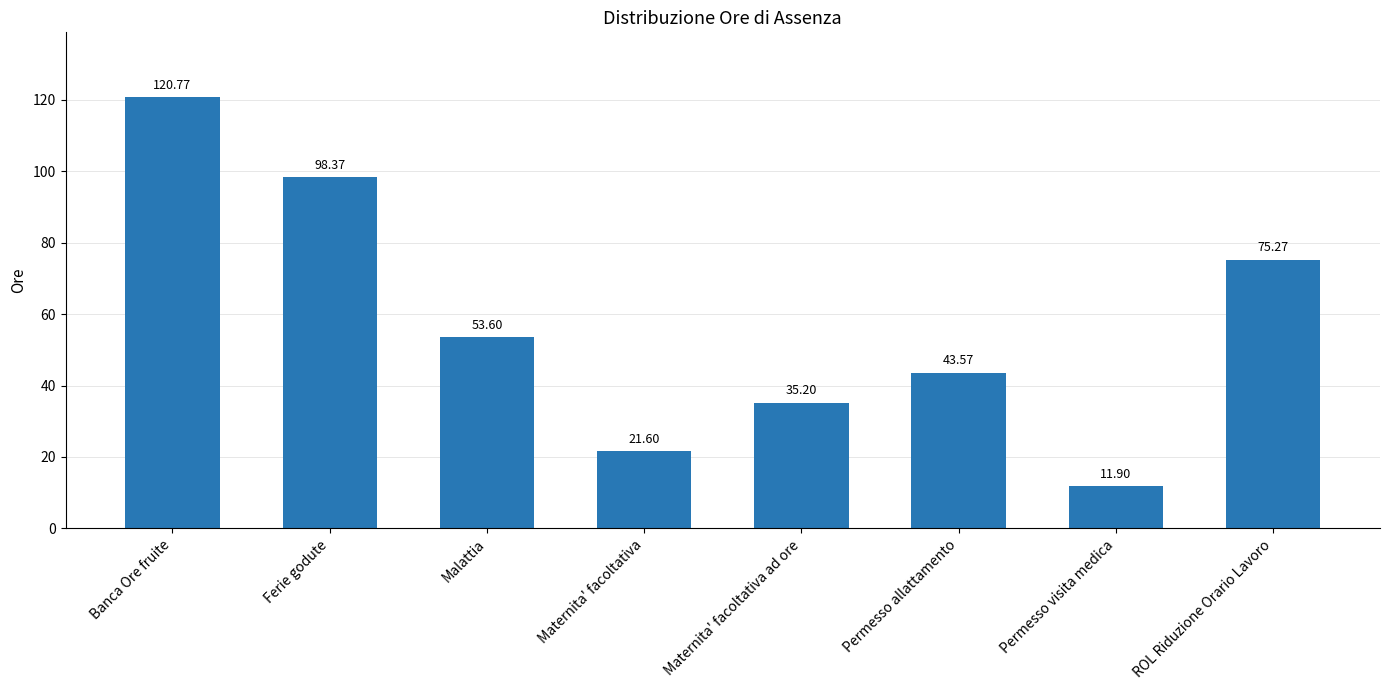

Where is the data nearest to the value 66?

ROL Riduzione Orario Lavoro